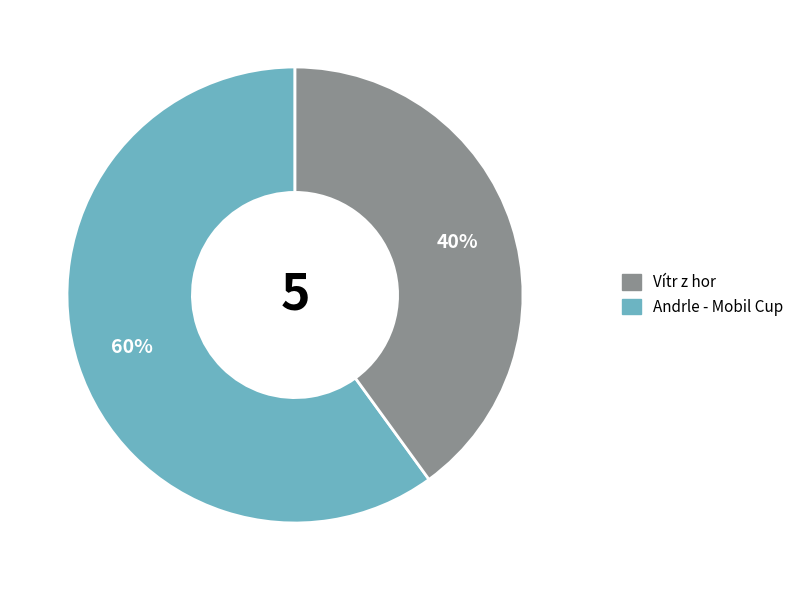

To the nearest percent, what is the difference between the largest and smallest slice percentages?

20%